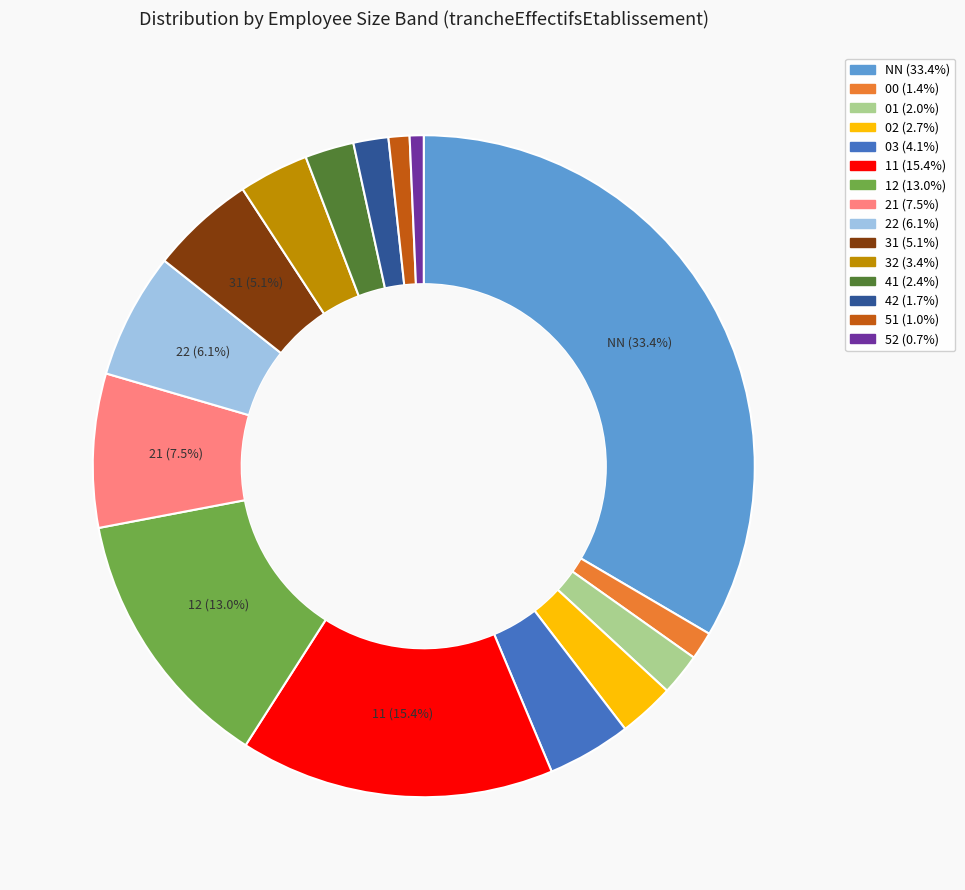

To the nearest percent, what is the difference between the largest and smallest slice percentages?

33%